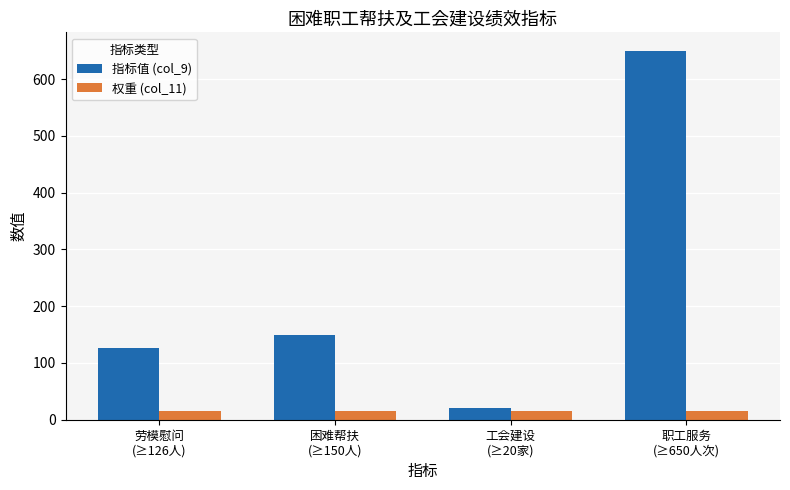

What is the label of the 1st bar from the right?

职工服务
(≥650人次)